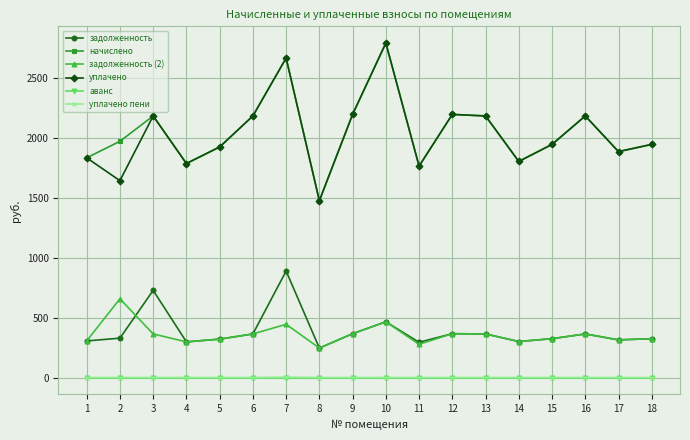

What is the greatest value displayed?

2795.0